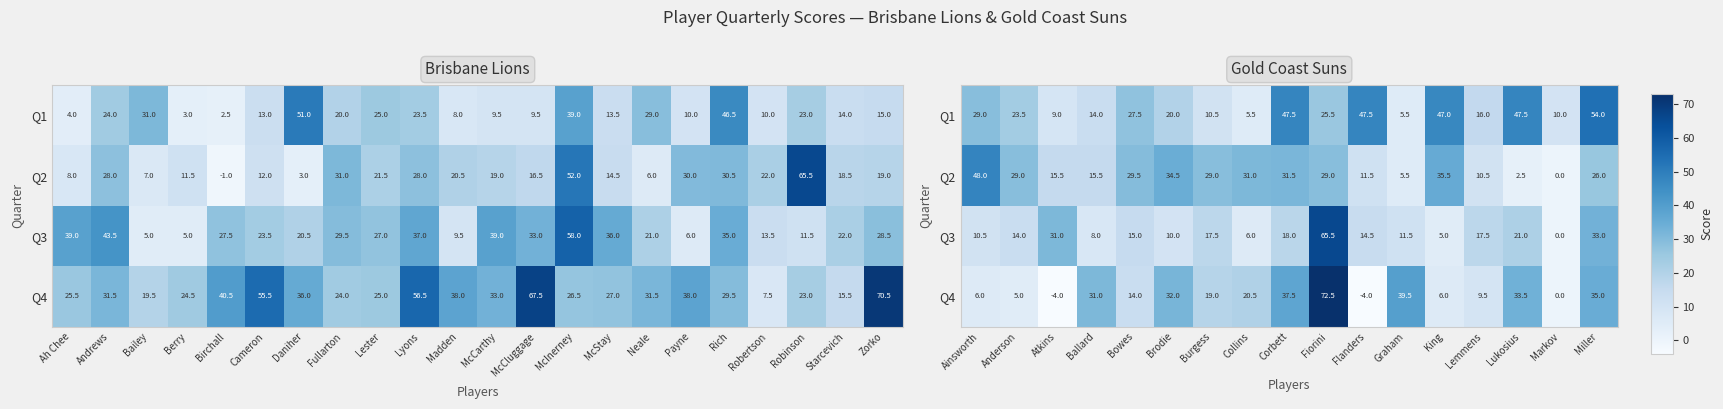

What is the difference between the maximum and second lowest values in the Q3 series?

60.5